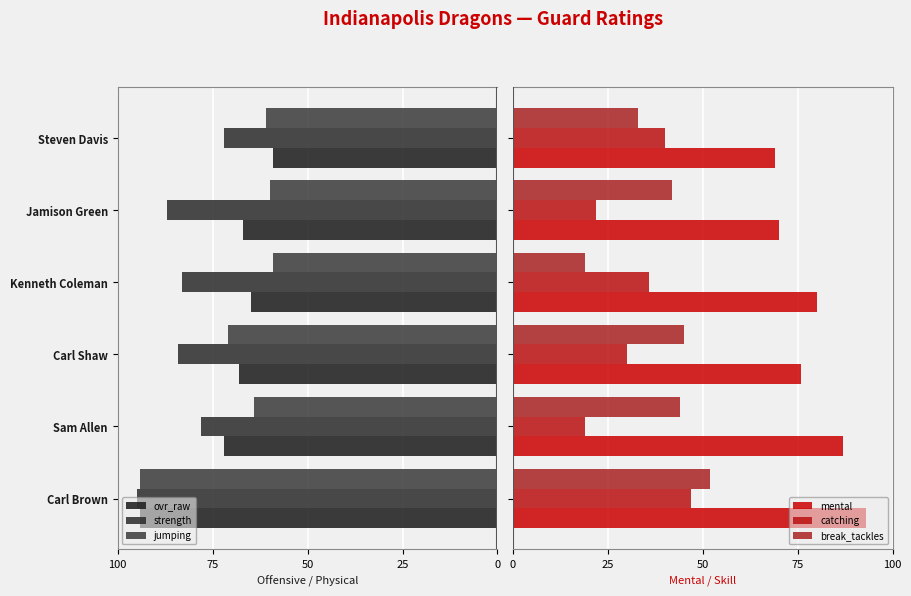

What is the sum of the catching values at Kenneth Coleman and Jamison Green?

58